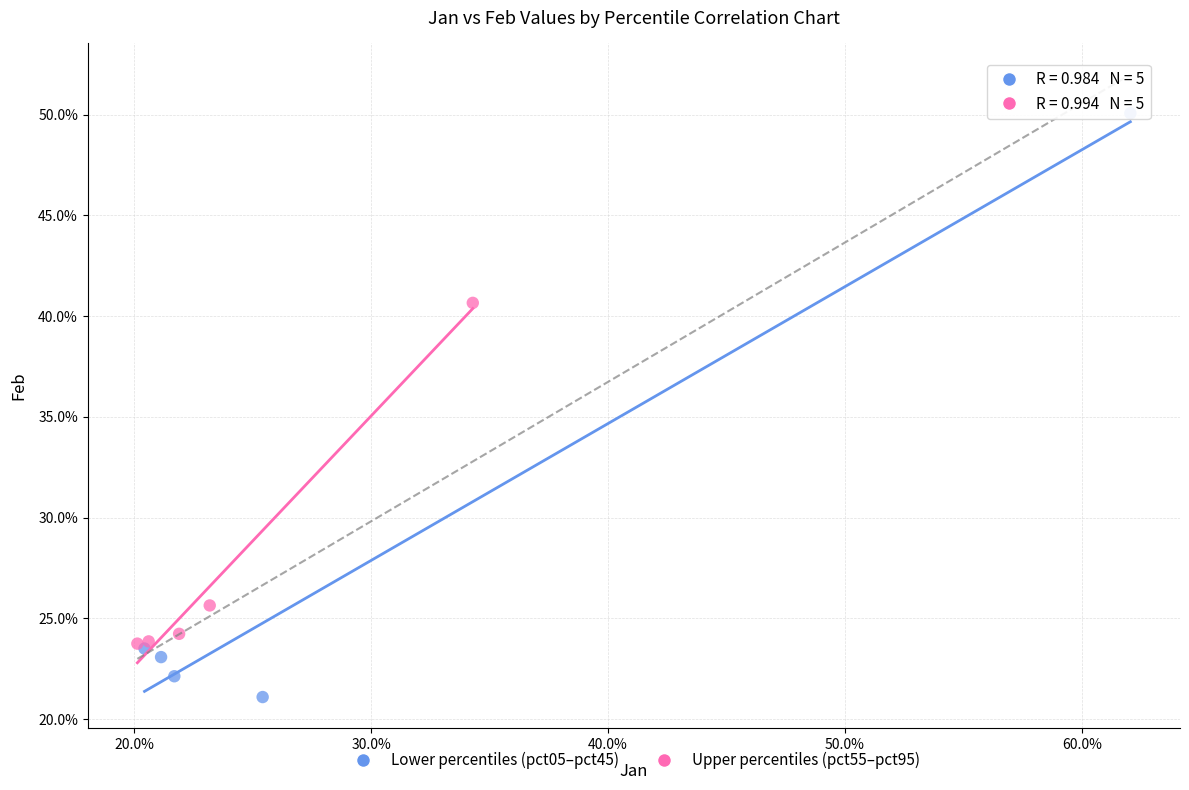

Which series has the widest spread of Y values?

Lower percentiles (pct05–pct45)